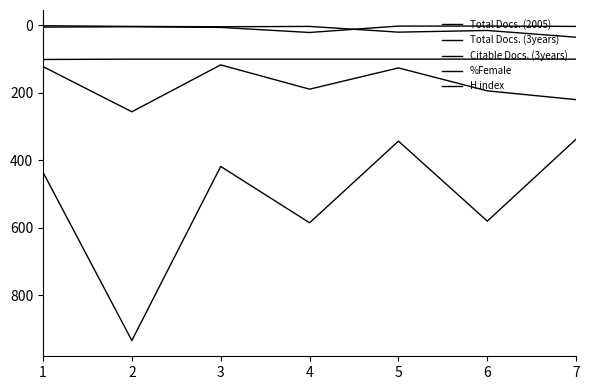

The Citable Docs. (3years) series shows 435 at 1. True or false?

True